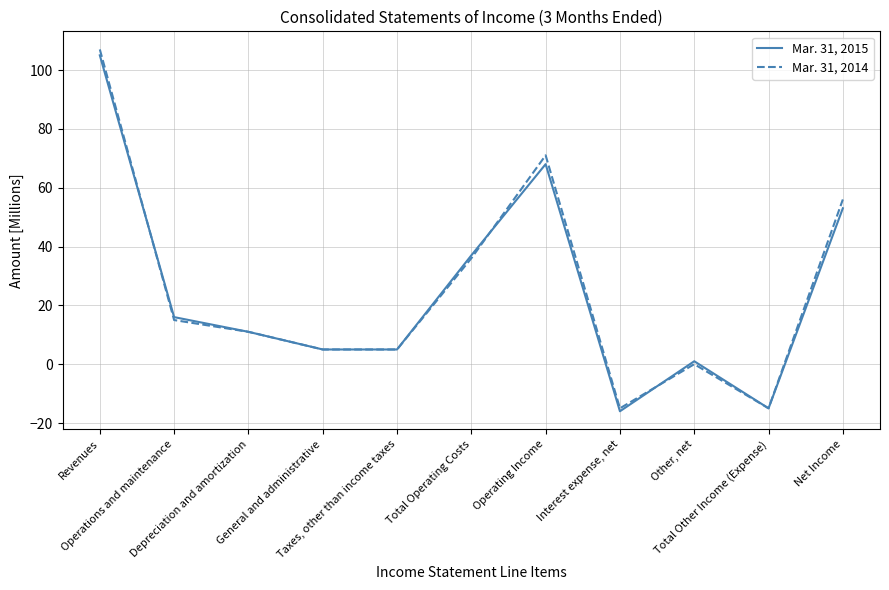

Rank the series by their average value, from highest to lowest.

Mar. 31, 2014, Mar. 31, 2015